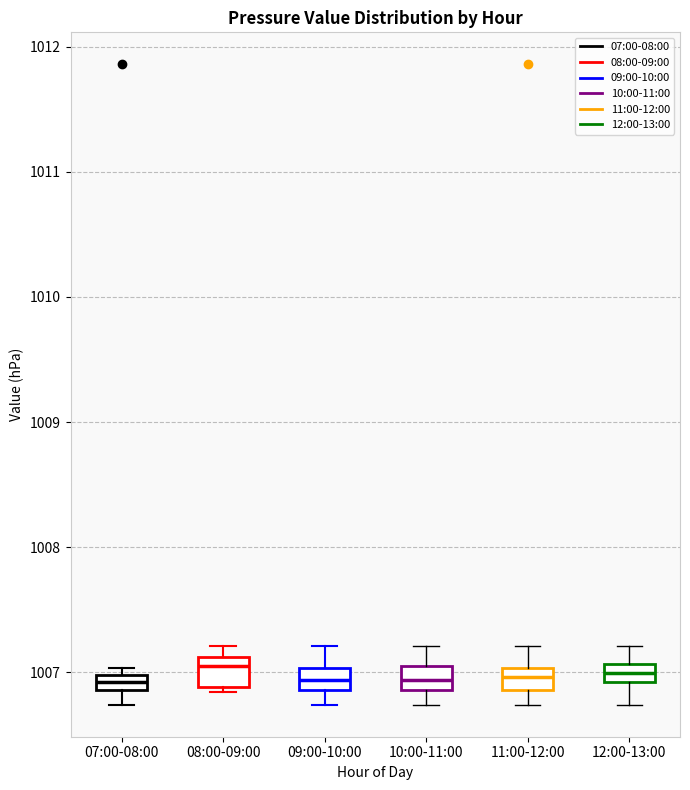

Where is the upper edge of the box for 07:00-08:00 on the y-axis? The values are not printed on the chart, so give them approximately, as read against the axis.

1007.0